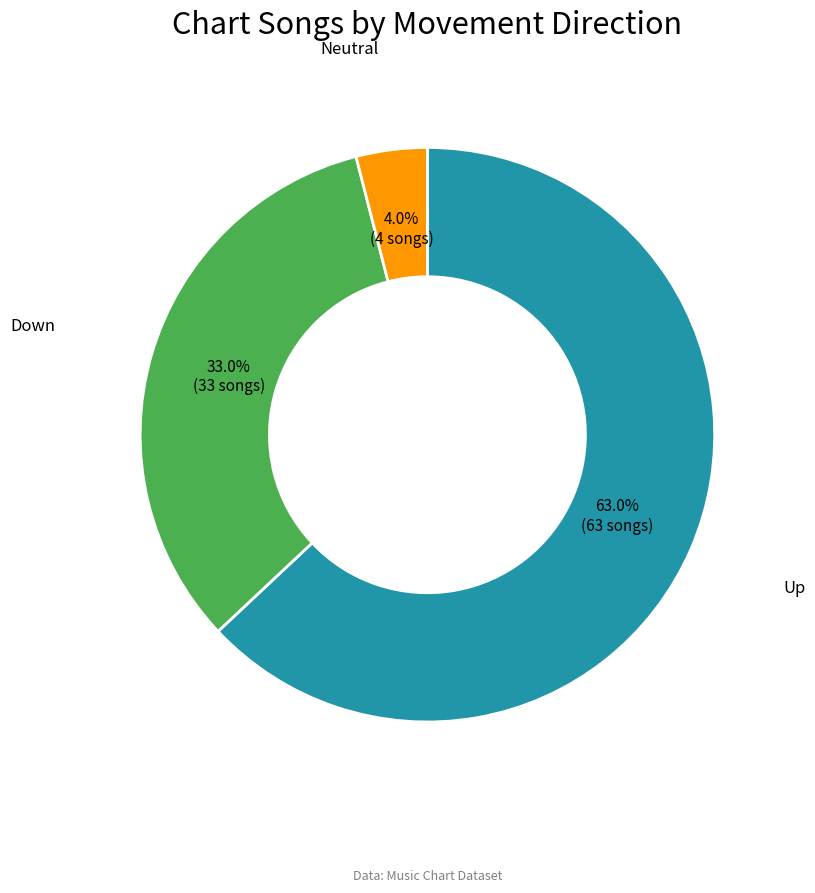

Is there a majority slice in this chart?

Yes